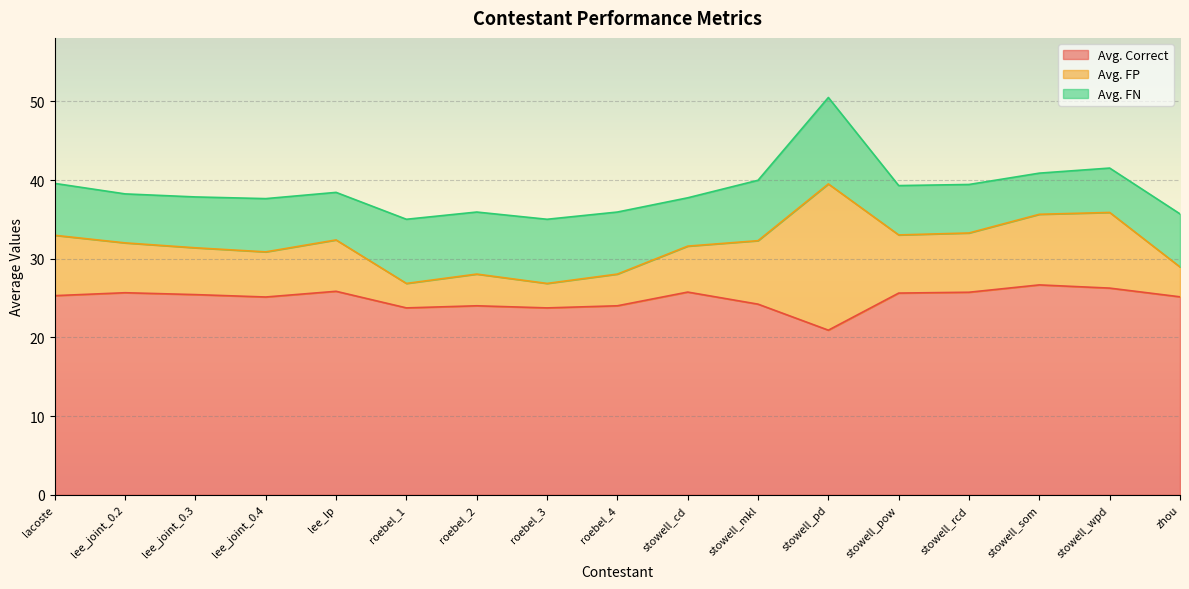

What is the maximum value for Avg. Correct?

26.7